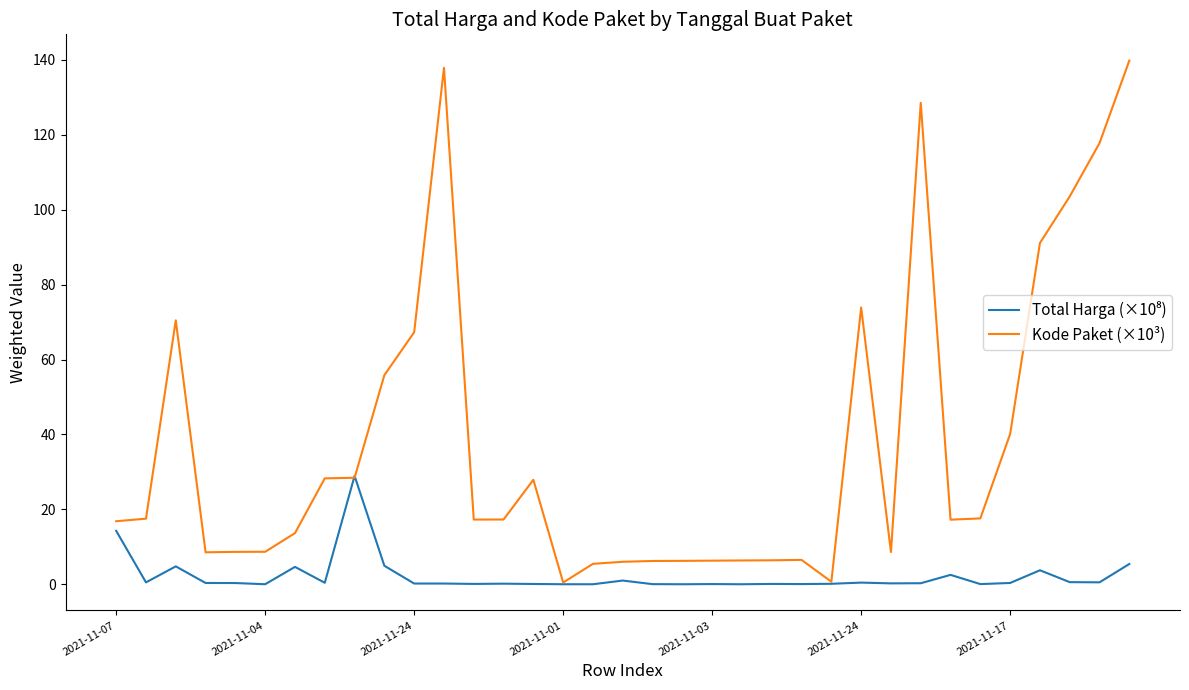

Which series has the largest total across all categories?

Kode Paket (×10³)